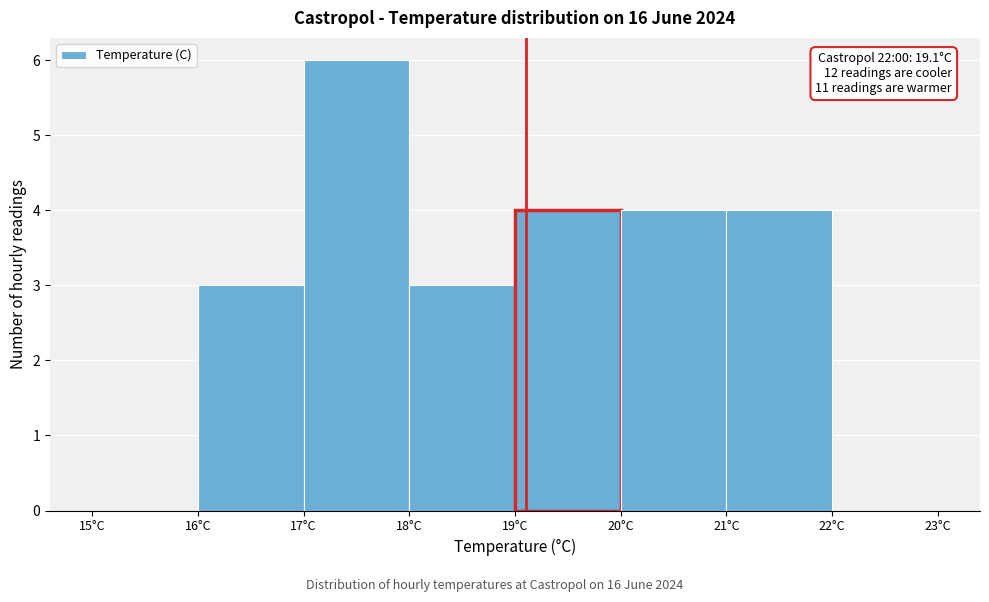

Which range on the x-axis has the tallest bar?

17 to 18